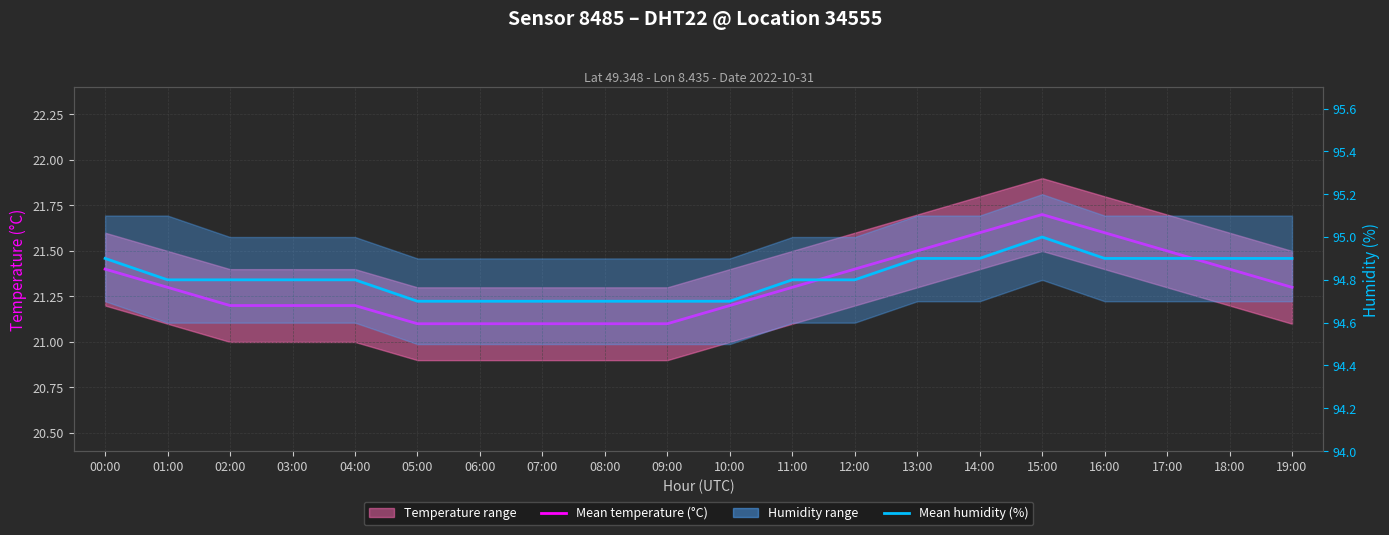

Rank the categories by Mean humidity value from highest to lowest.

15:00, 00:00, 13:00, 14:00, 16:00, 17:00, 18:00, 19:00, 01:00, 02:00, 03:00, 04:00, 11:00, 12:00, 05:00, 06:00, 07:00, 08:00, 09:00, 10:00